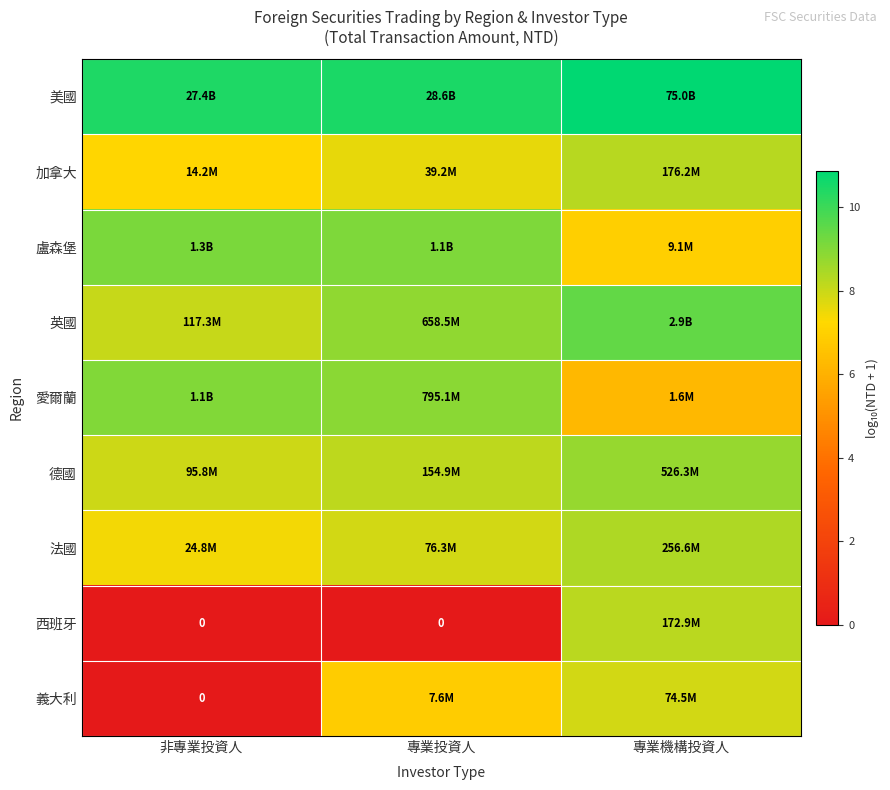

The 加拿大 series shows 7.2 at 非專業投資人. True or false?

True